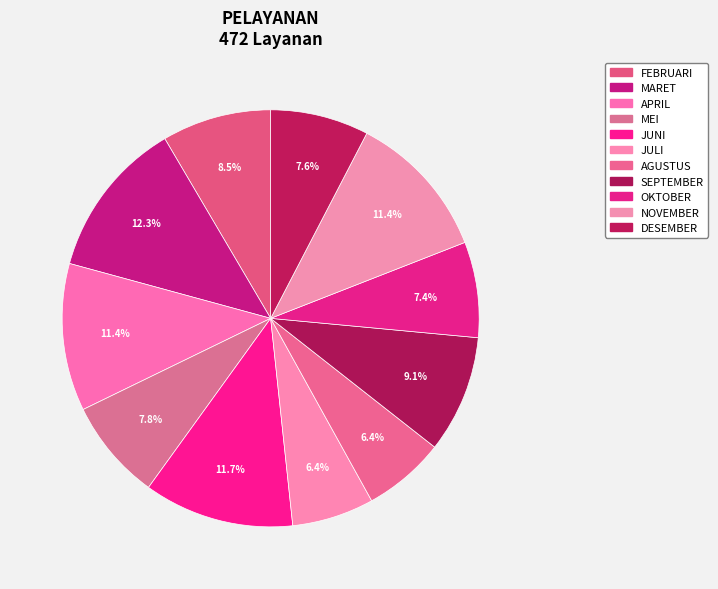

Between OKTOBER and MARET, which is larger?

MARET